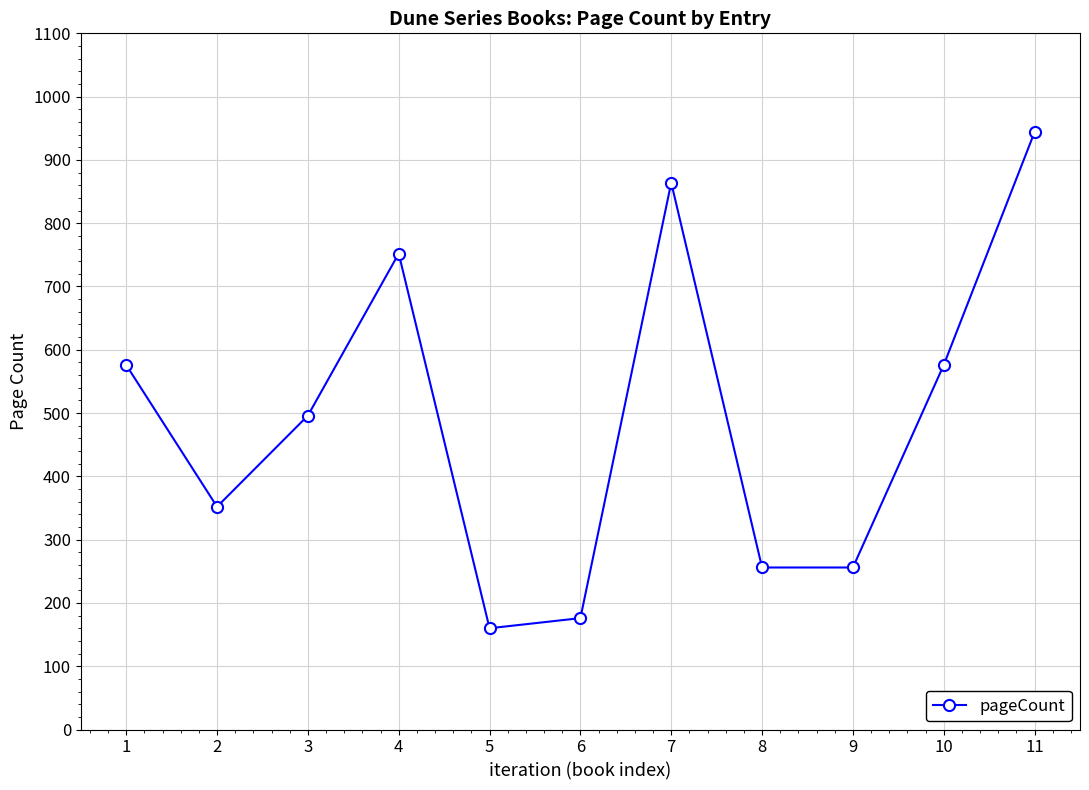

At which category does the data reach its first local valley?

2